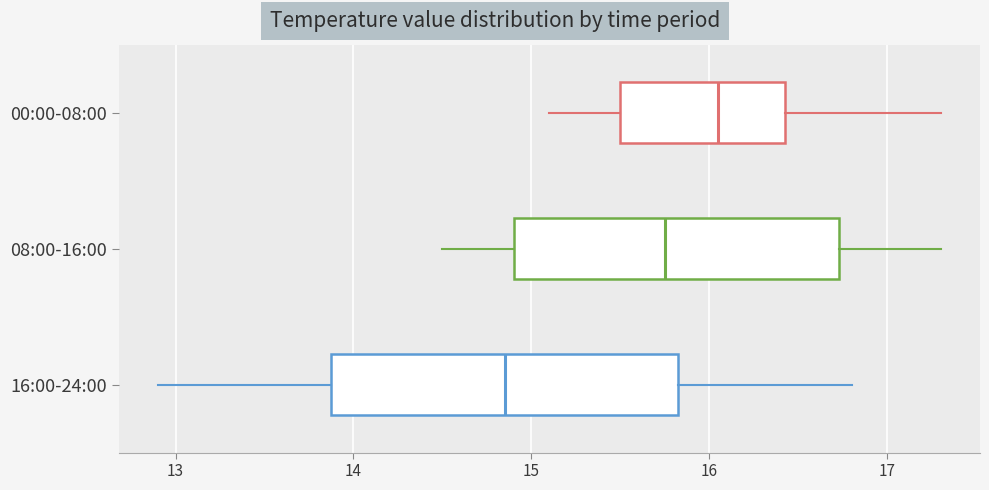

Where does the left whisker of the box for 16:00-24:00 end on the x-axis? The values are not printed on the chart, so give them approximately, as read against the axis.

12.9